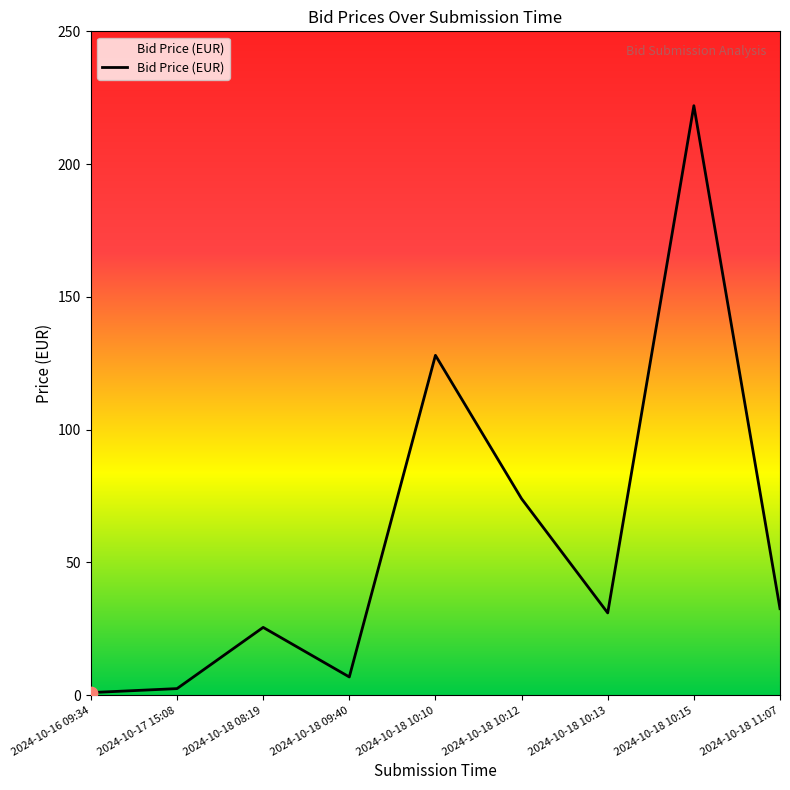

What is the change in value from 2024-10-18 10:13 to 2024-10-18 11:07?

+1.6